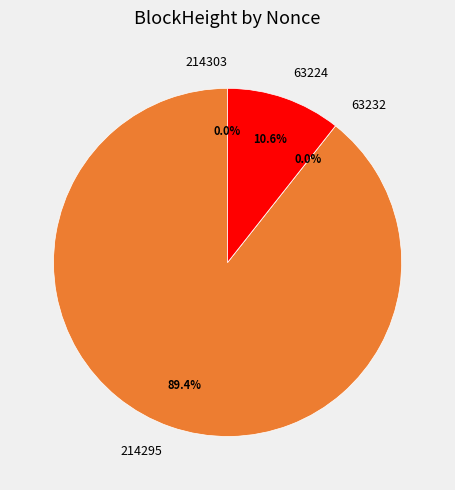

Which category has the smallest portion of the pie?

63232